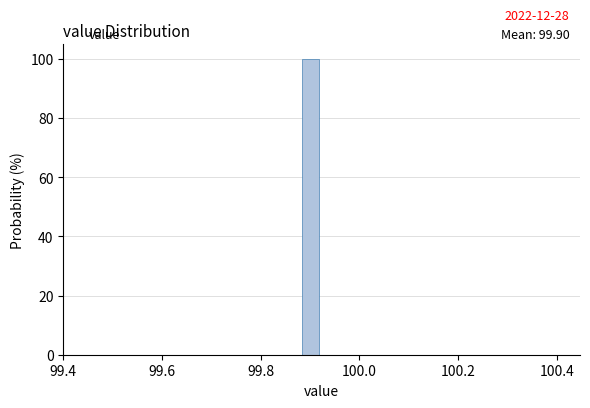

Read against the x-axis, roughly where is the centre of the tallest bar?

99.90